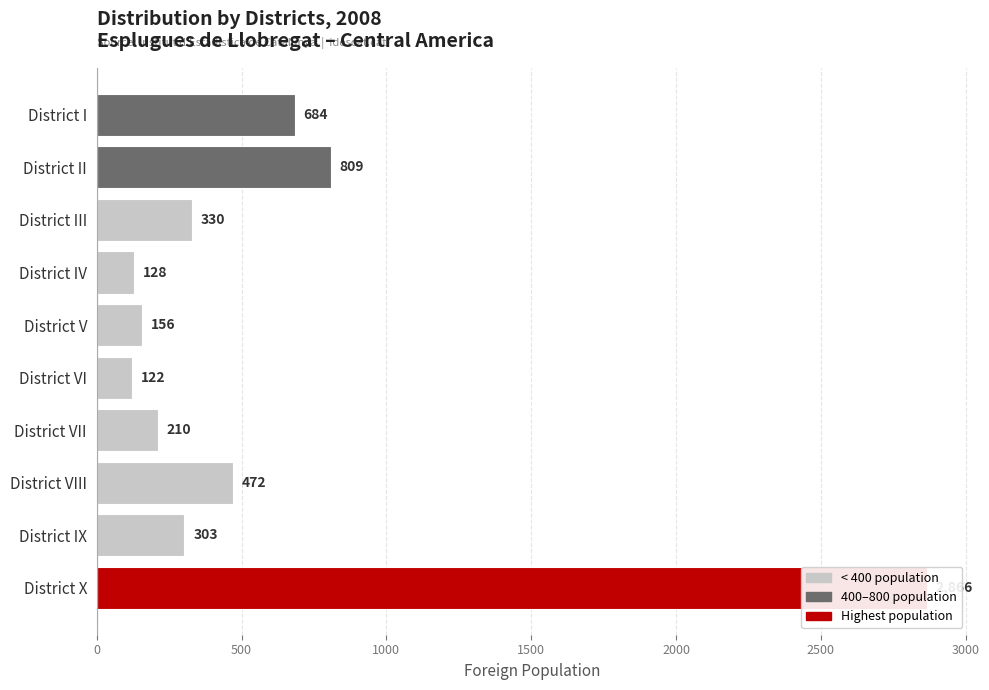

What is the minimum value shown in the chart?

122